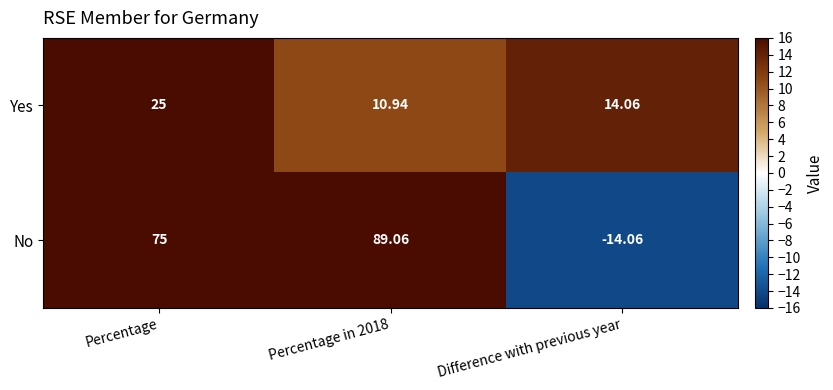

Which label corresponds to the largest value in the chart?

Percentage in 2018